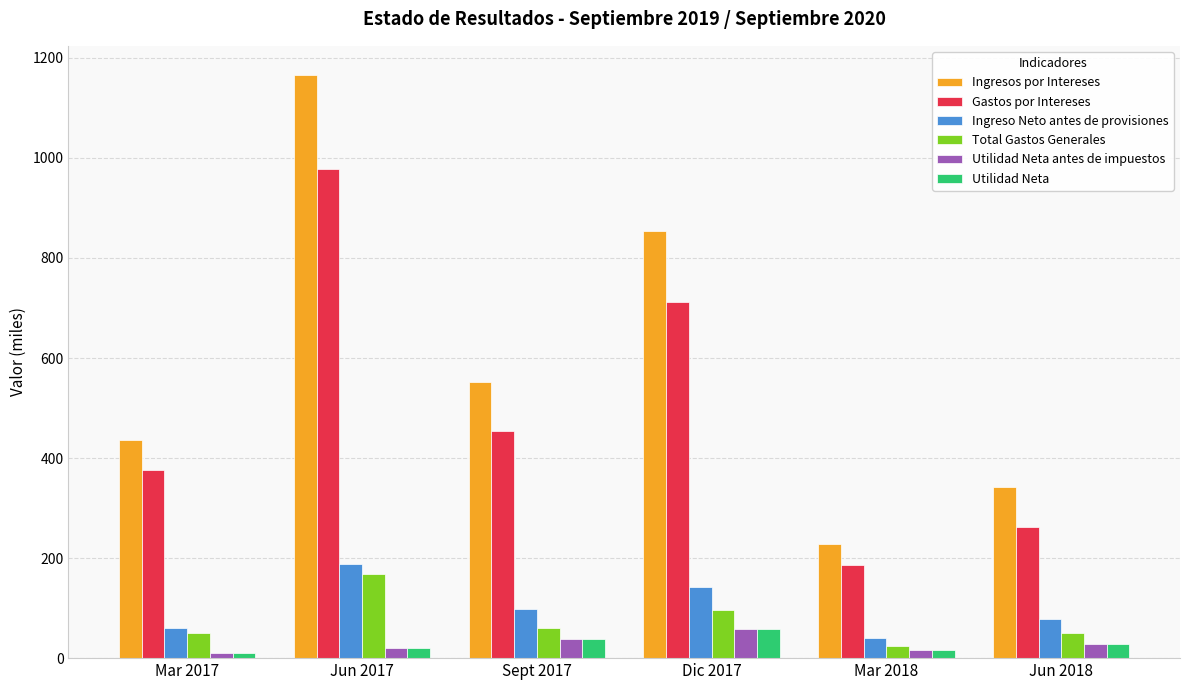

Does the chart contain stacked bars?

No